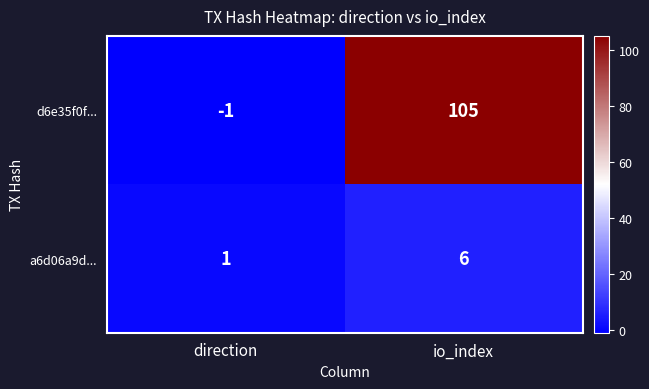

What is the maximum value shown in the chart?

105